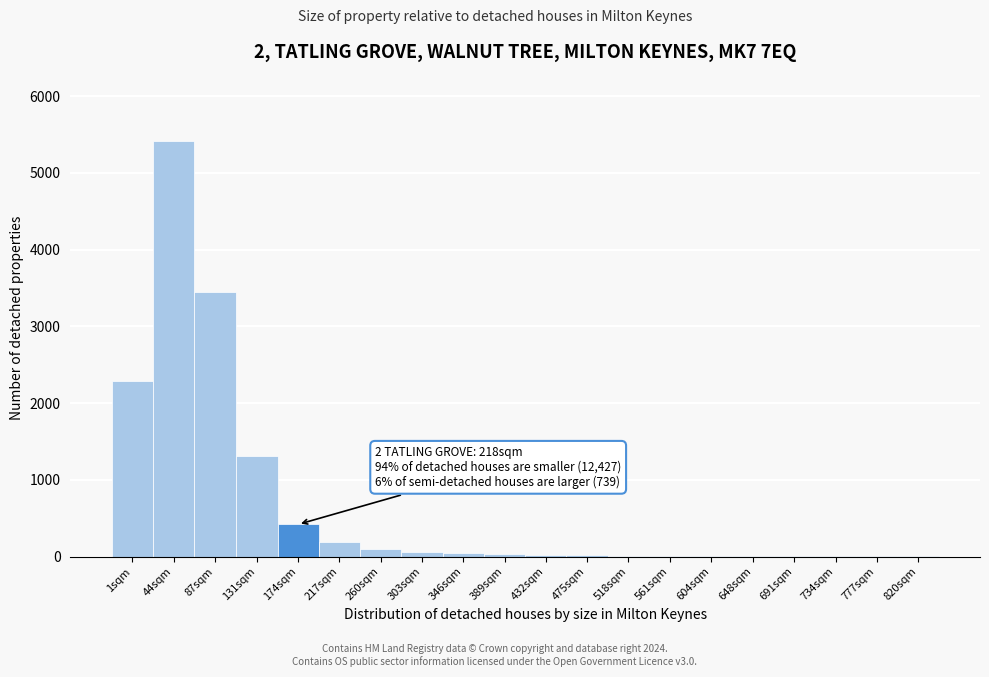

Which label corresponds to the largest value in the chart?

44sqm